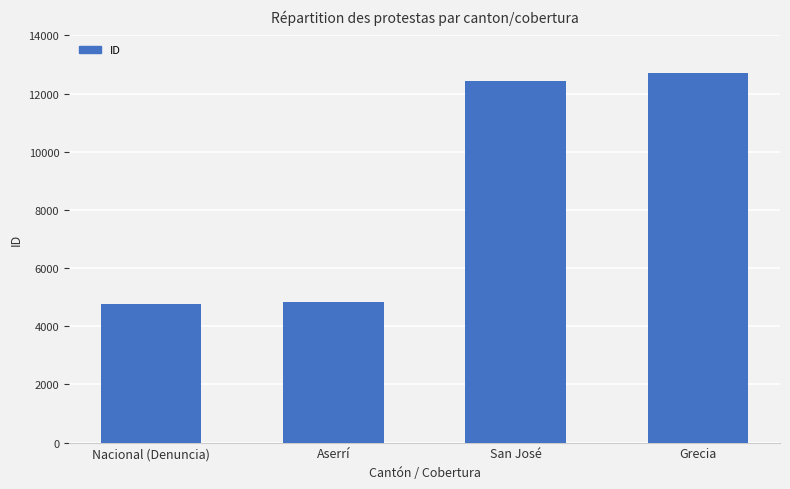

Where is the data nearest to the value 8732?

San José